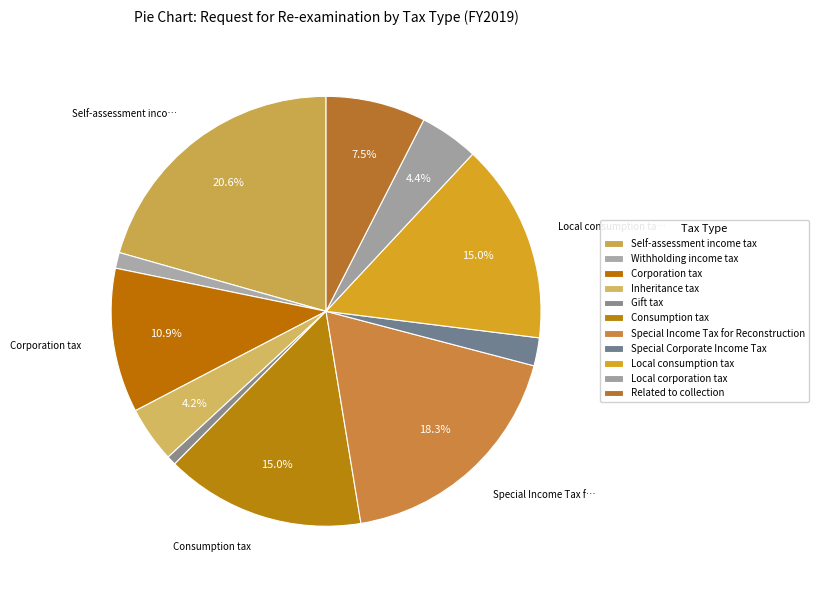

How many slices are in this pie chart?

11